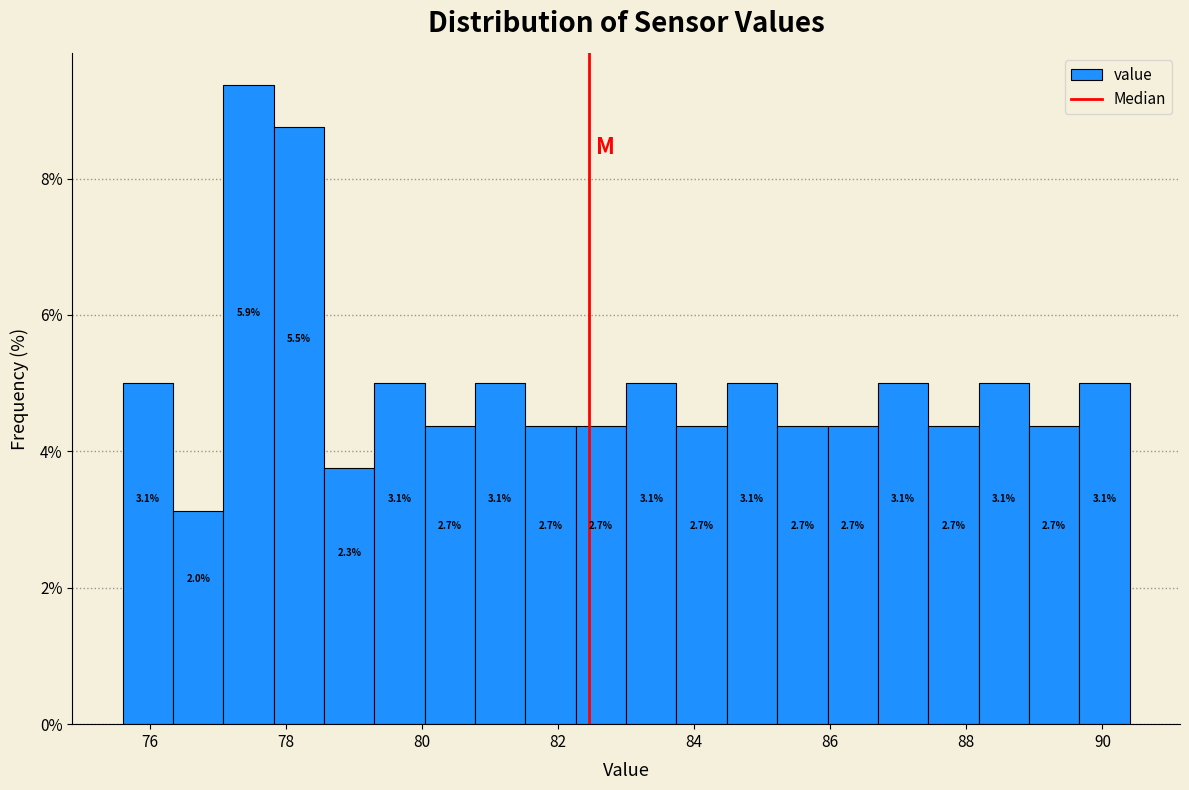

Around what value on the x-axis is the tallest bar? Give the approximate position of its centre, as read against the axis.

77.4